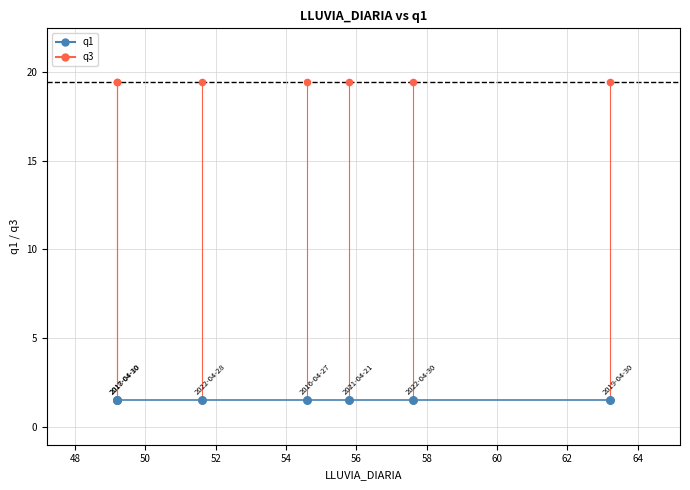

Which series contains the highest Y value?

q3